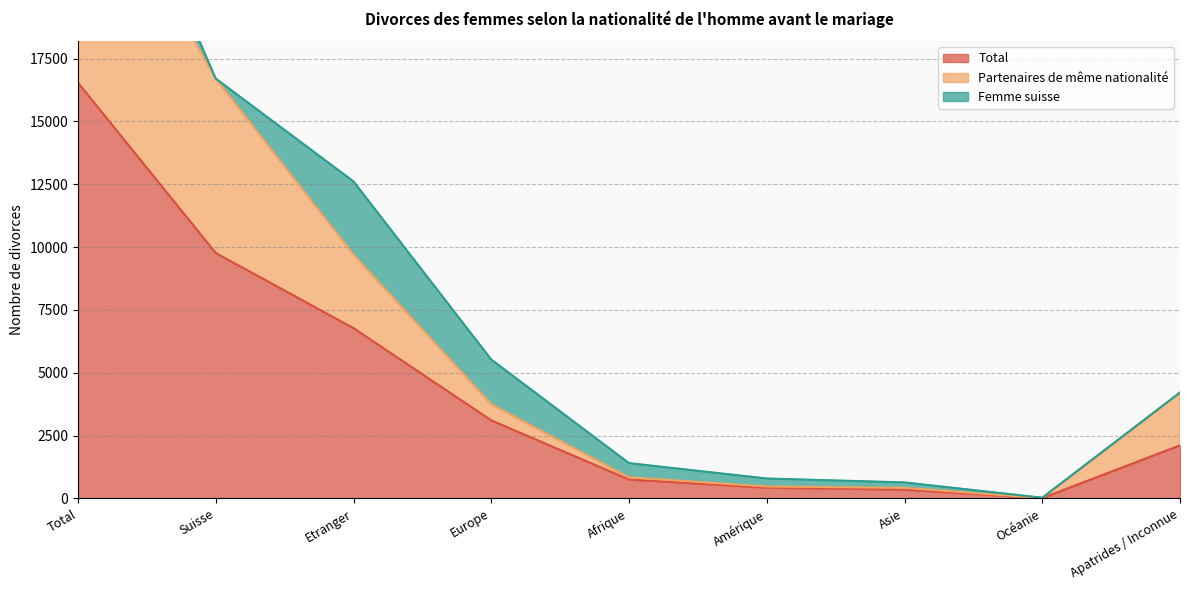

What is the value of the Total point at the 4th from the left?

3108